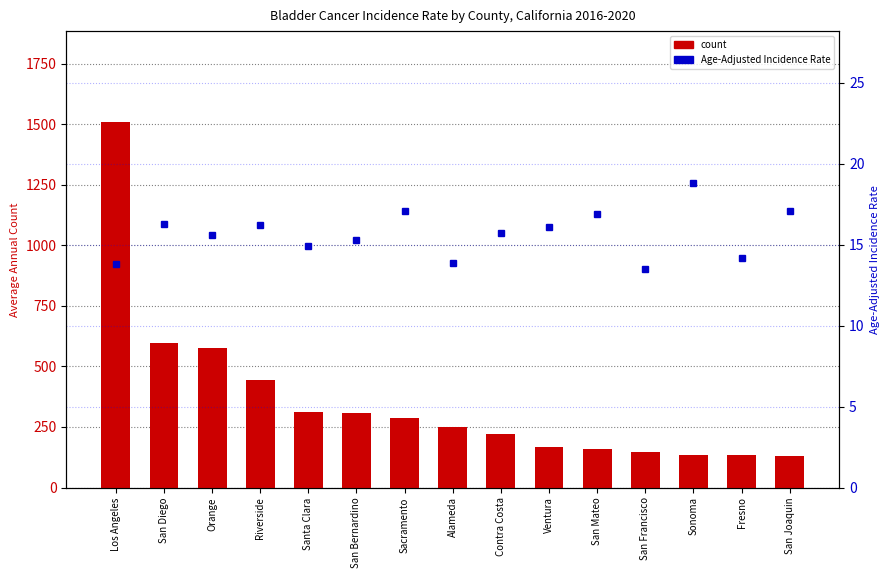

True or false: count has a value of 166.0 at Ventura.

True